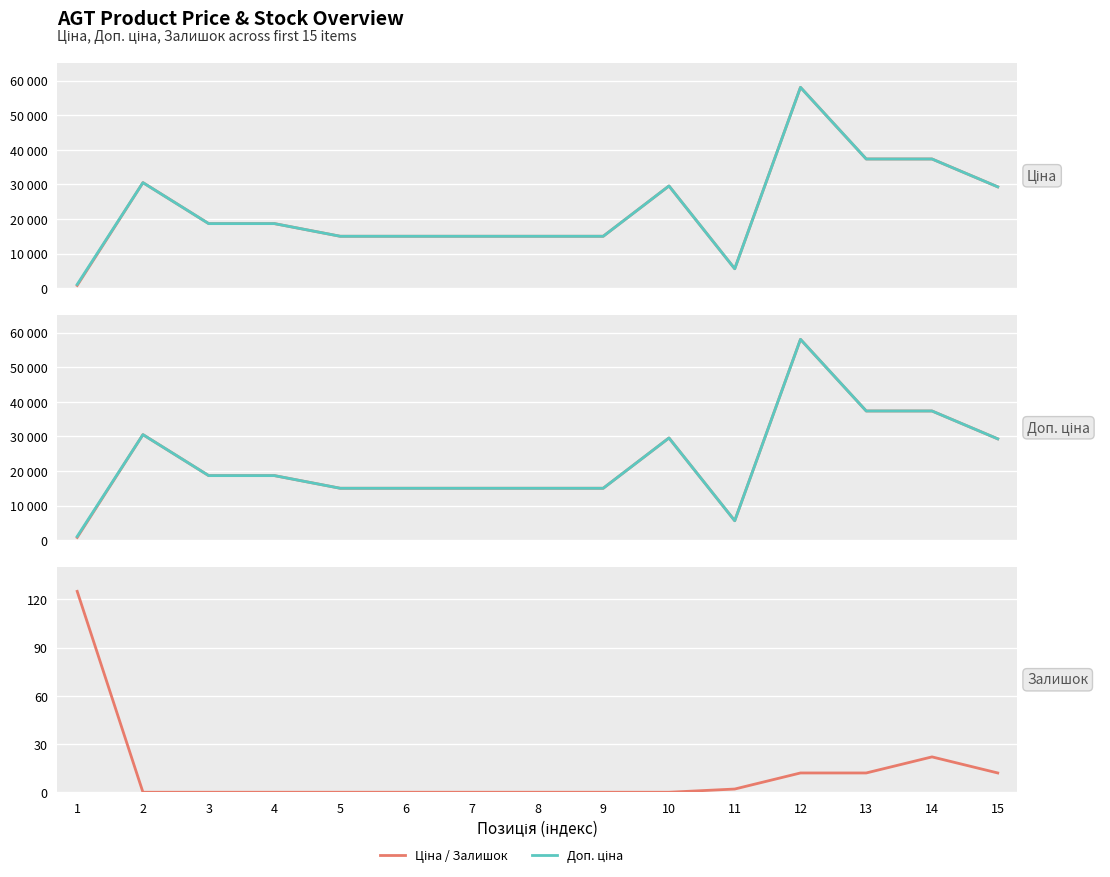

What is the value of the Доп. ціна point at the 15th from the left?

29294.9